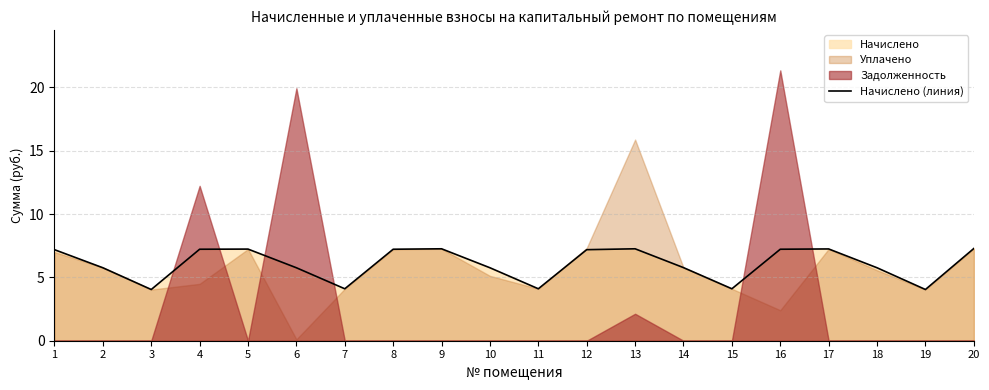

What is the ratio of the value at 5 to the value at 16?

1.0